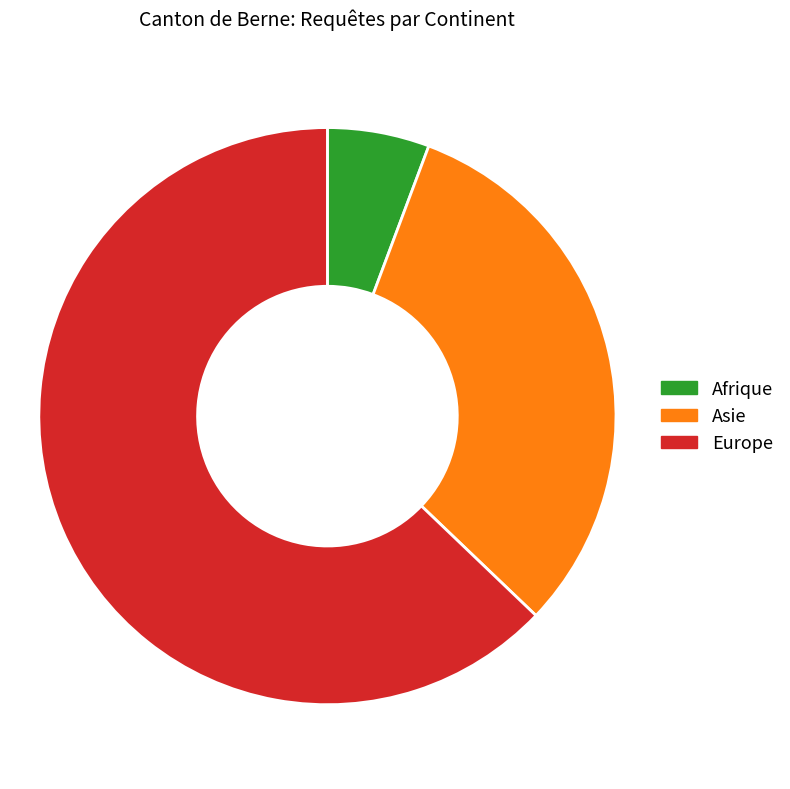

Do Europe and Asie together represent more than half of the pie?

Yes